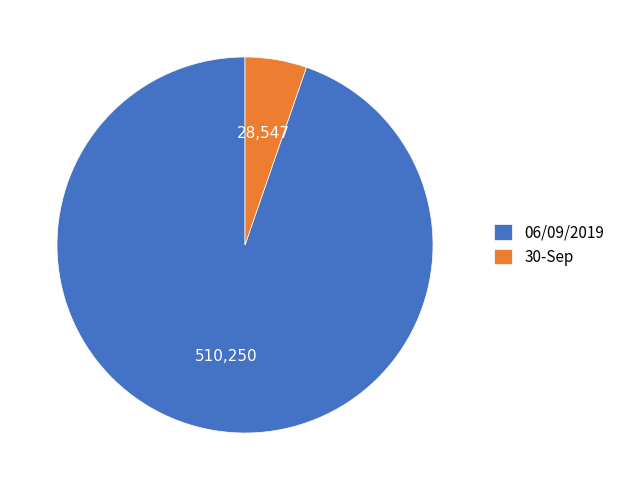

Does 30-Sep represent more than half of the total?

No